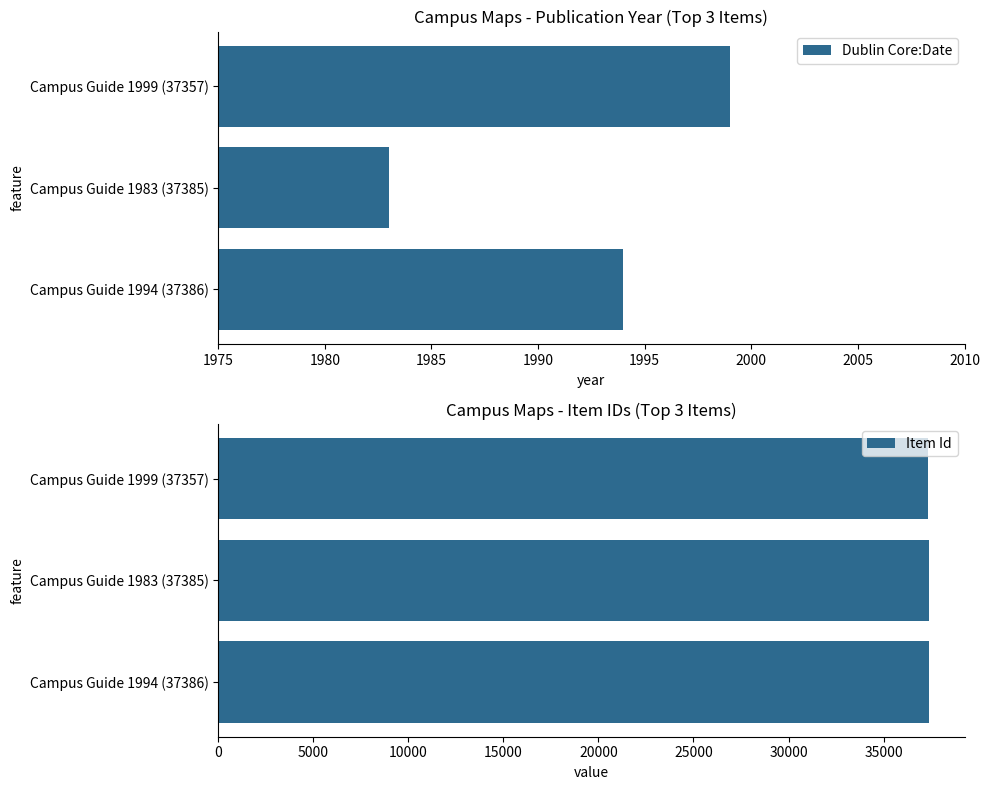

Which series has the largest range (max minus min)?

Item Id